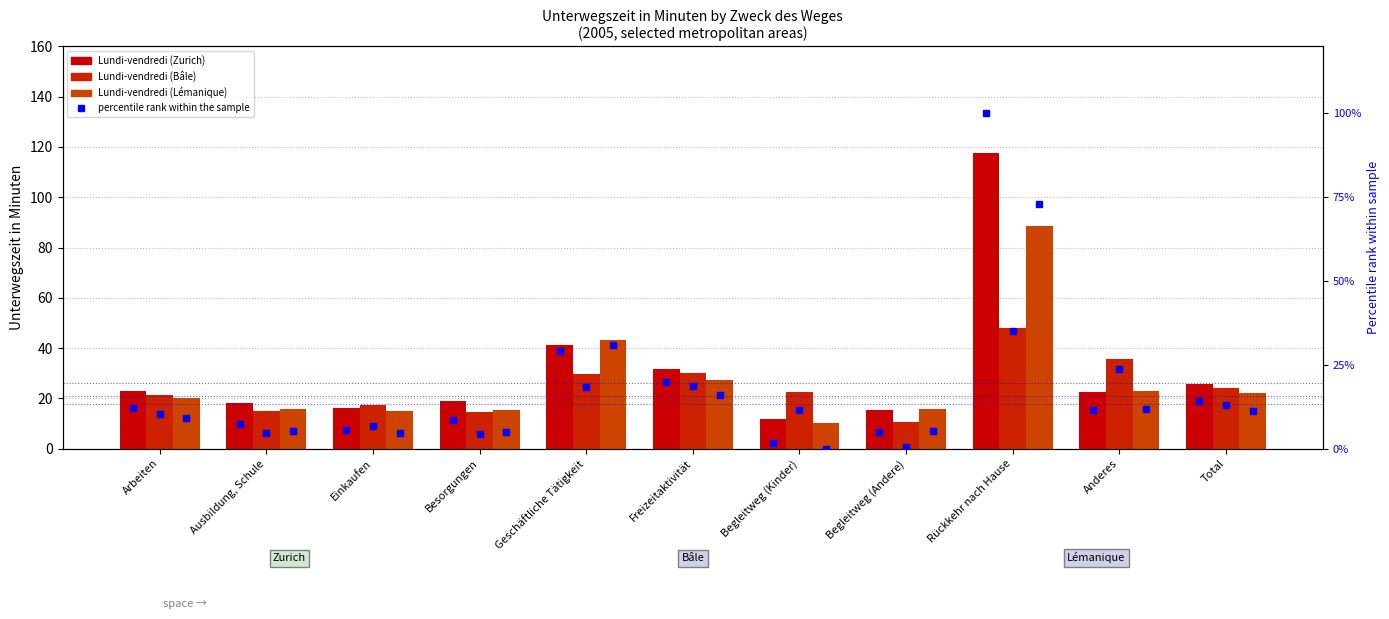

Are the bars grouped side by side (vs. stacked)?

Yes